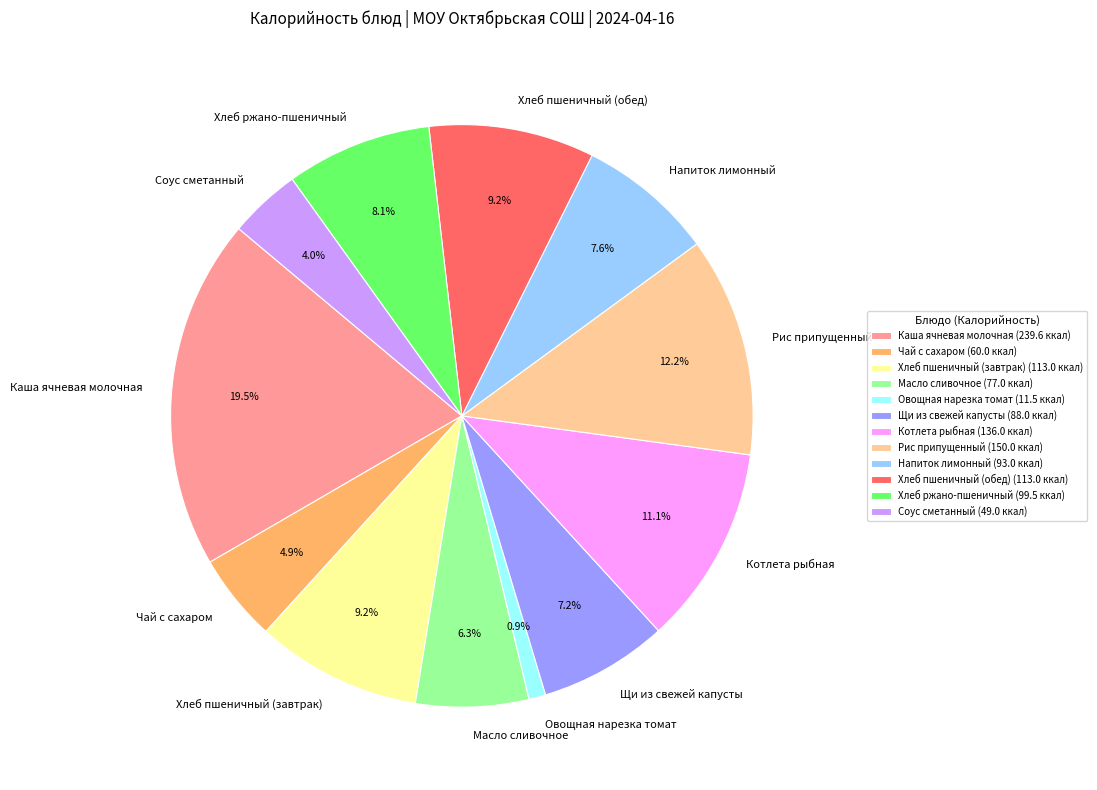

Which slice is the largest?

Каша ячневая молочная